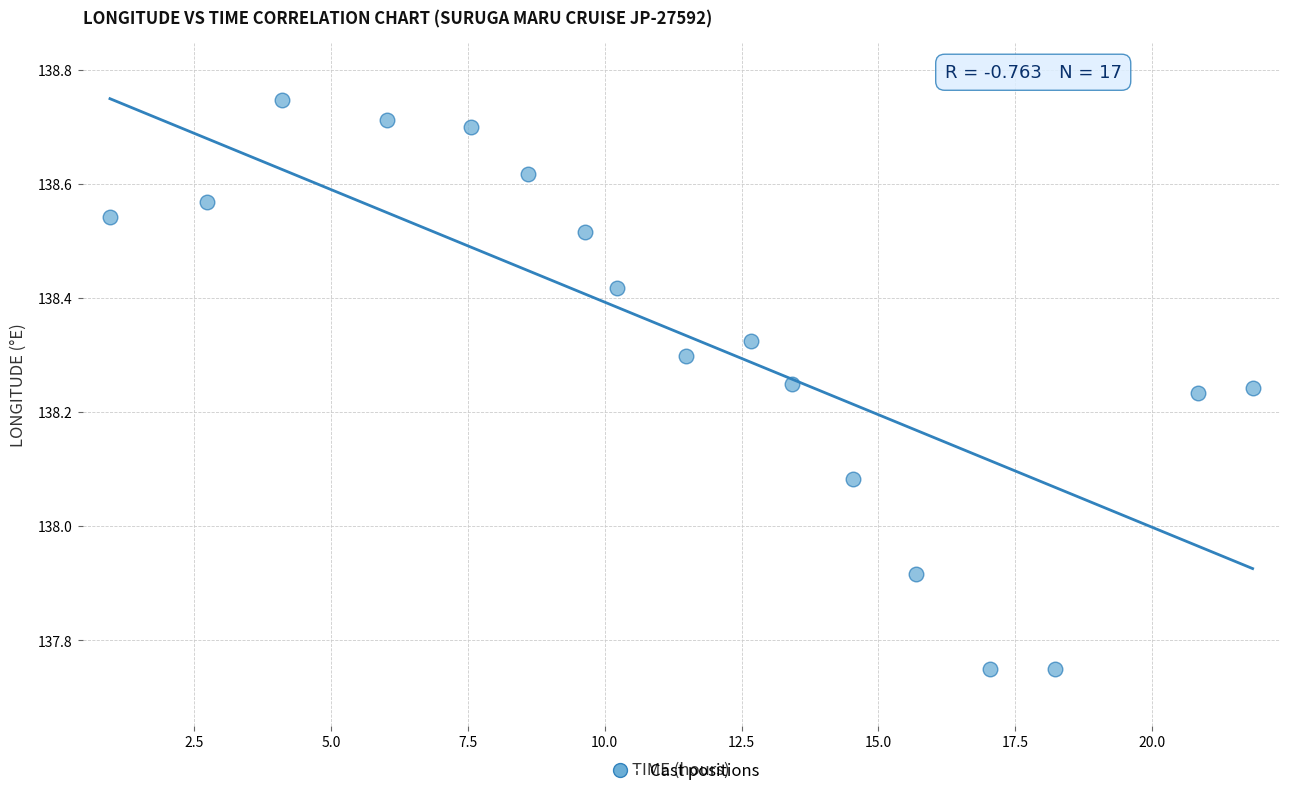

What is the range of X values (max minus min)?

20.9